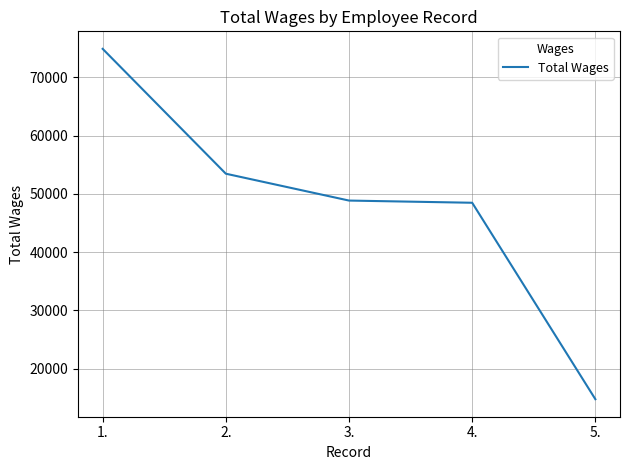

How many lines are shown in the chart?

1